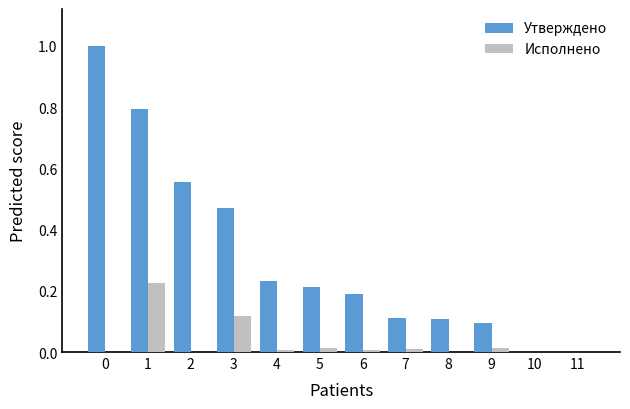

What is the sum of all Утверждено values?

6470319.0